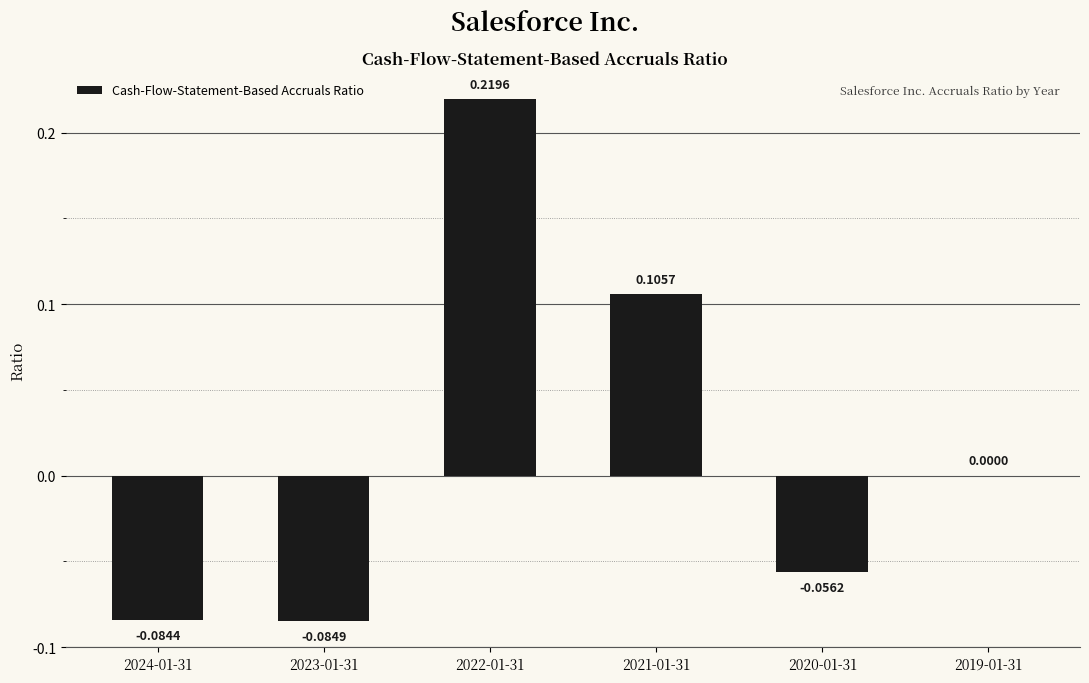

How many values are between 0 and 1?

3